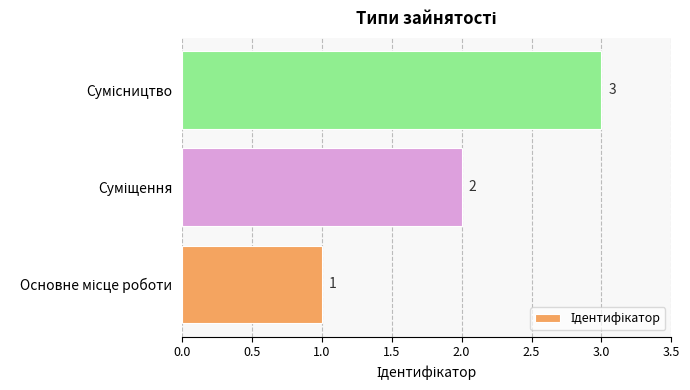

Count the values in the range 1 to 3.

3